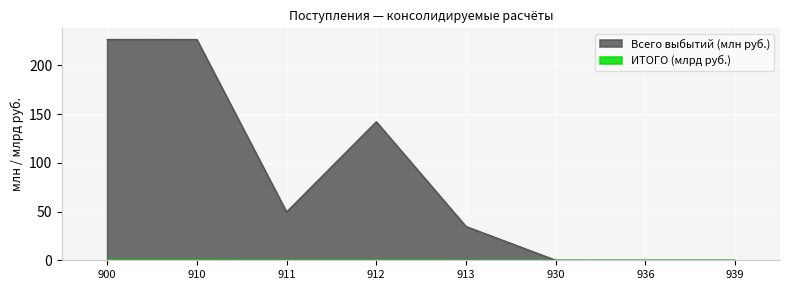

Rank the series at 936 from highest to lowest value.

Всего выбытий, ИТОГО